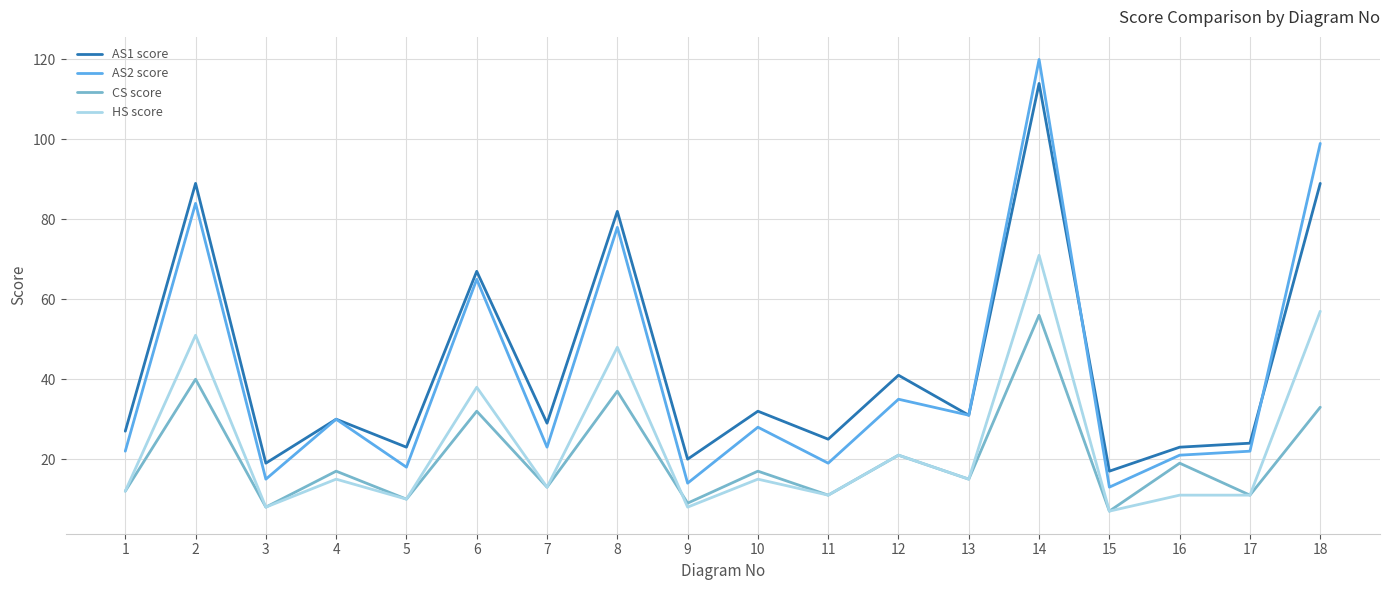

What is the total value across all series at 14?

361